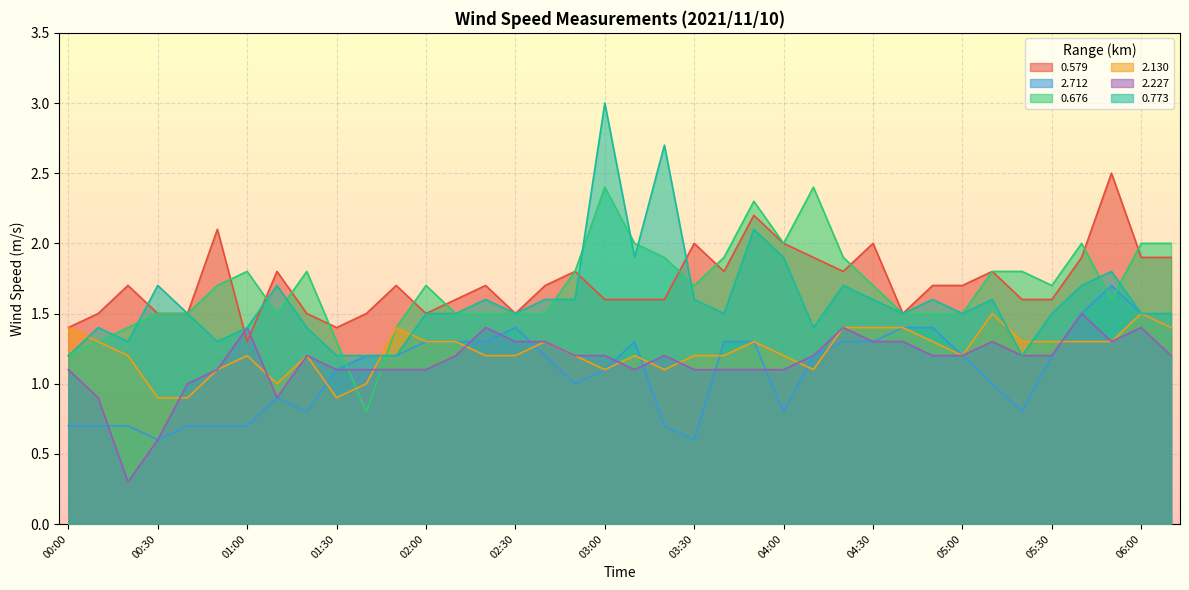

True or false: 2.712 and 0.773 cross at least once.

False